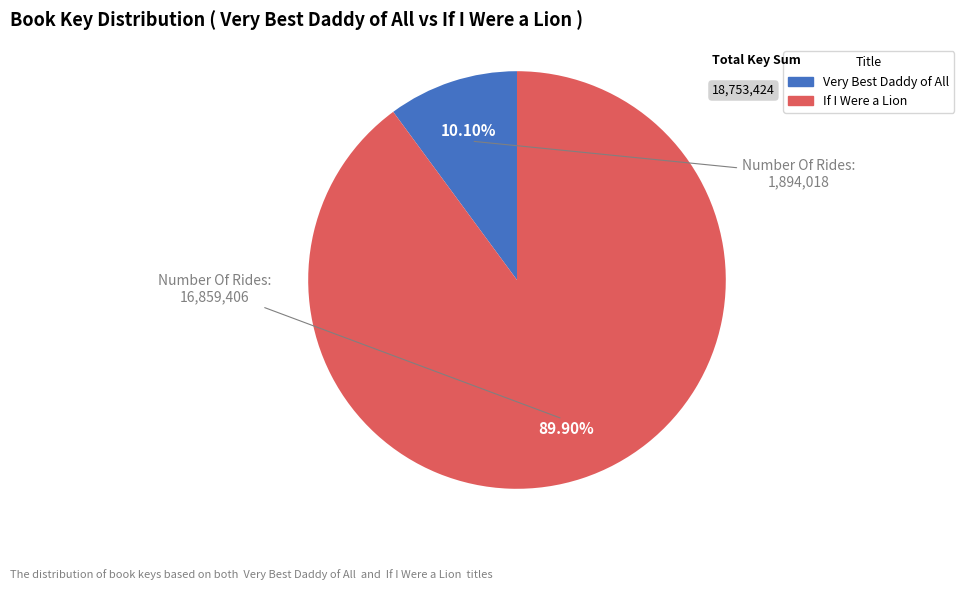

True or false: Very Best Daddy of All accounts for 10% of the total.

True